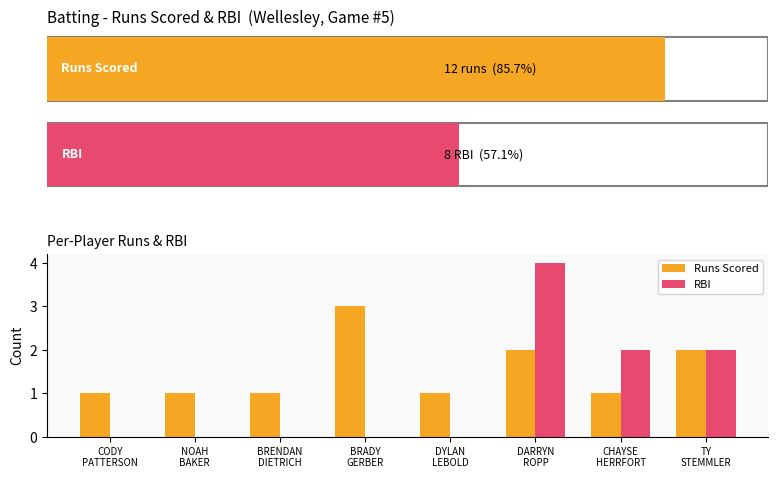

What is the sum of all Runs Scored values?

12